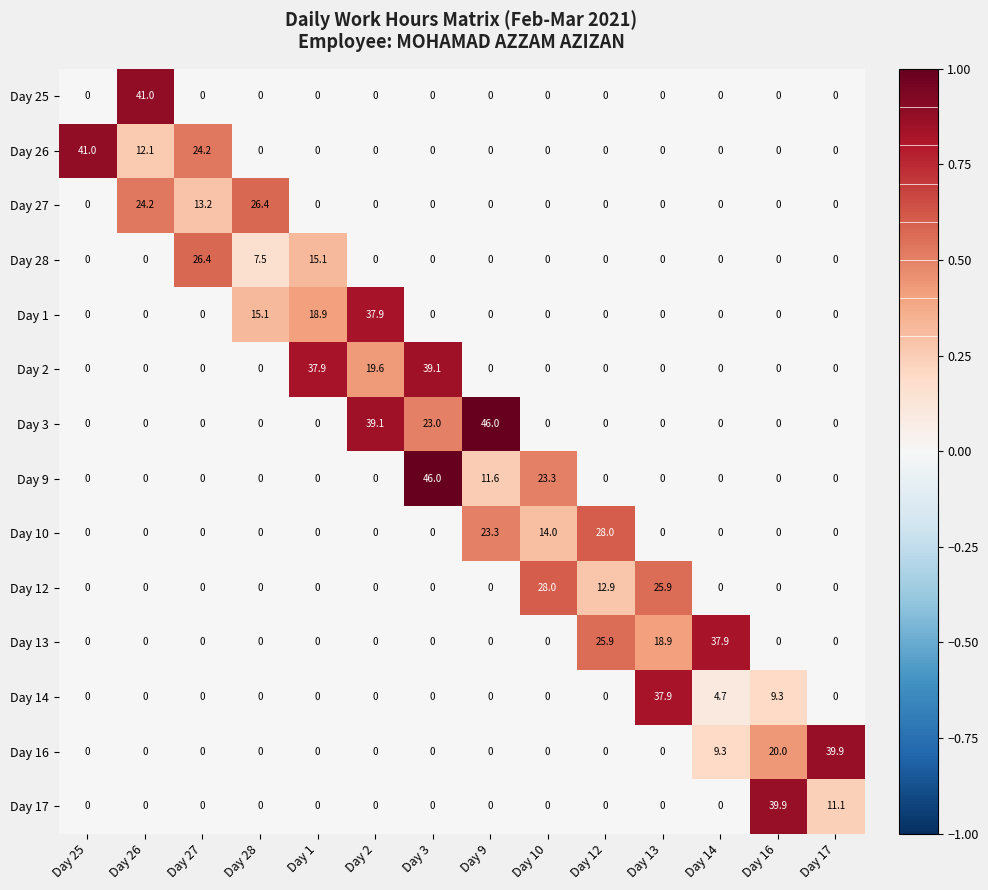

Which category has the highest value in the Day 3 series?

Day 9